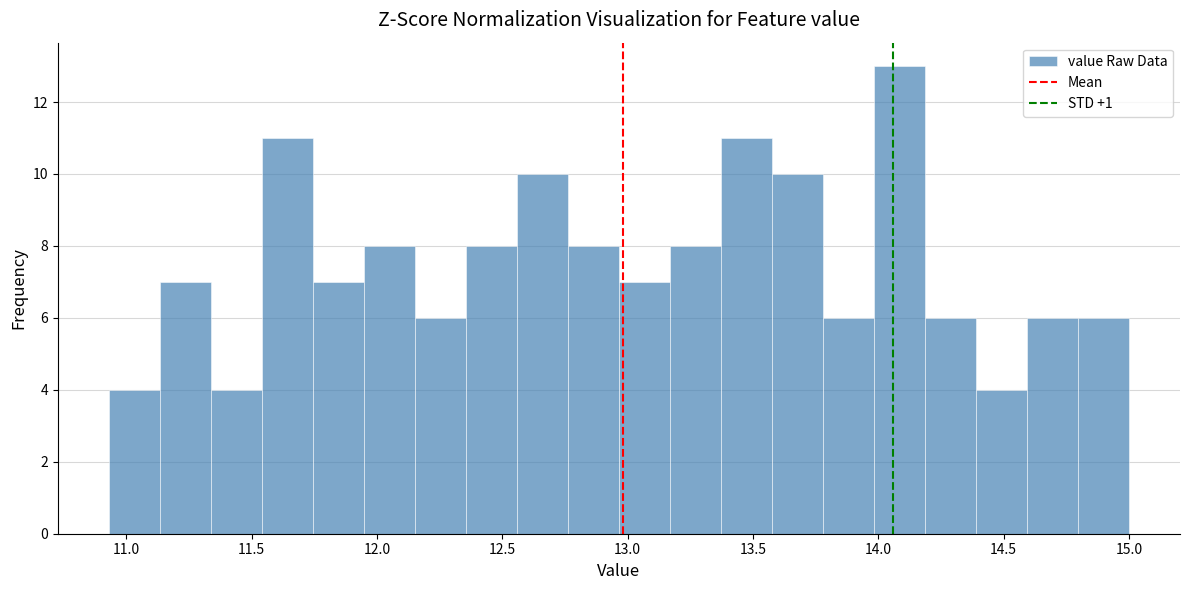

What is the height of the bar covering 10.95 to 11.15 on the x-axis? Neither the bar edges nor the heights are printed on the chart, so give them approximately, as read against the axes.

4